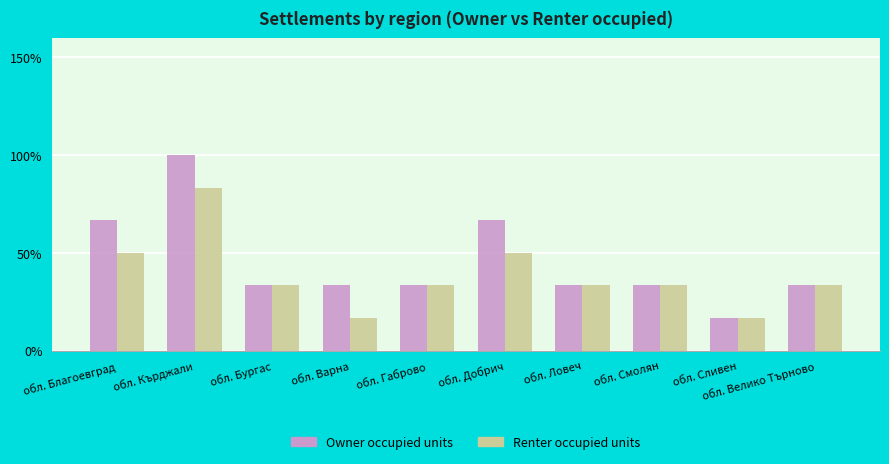

What is the label of the 3rd bar from the left?

обл. Бургас